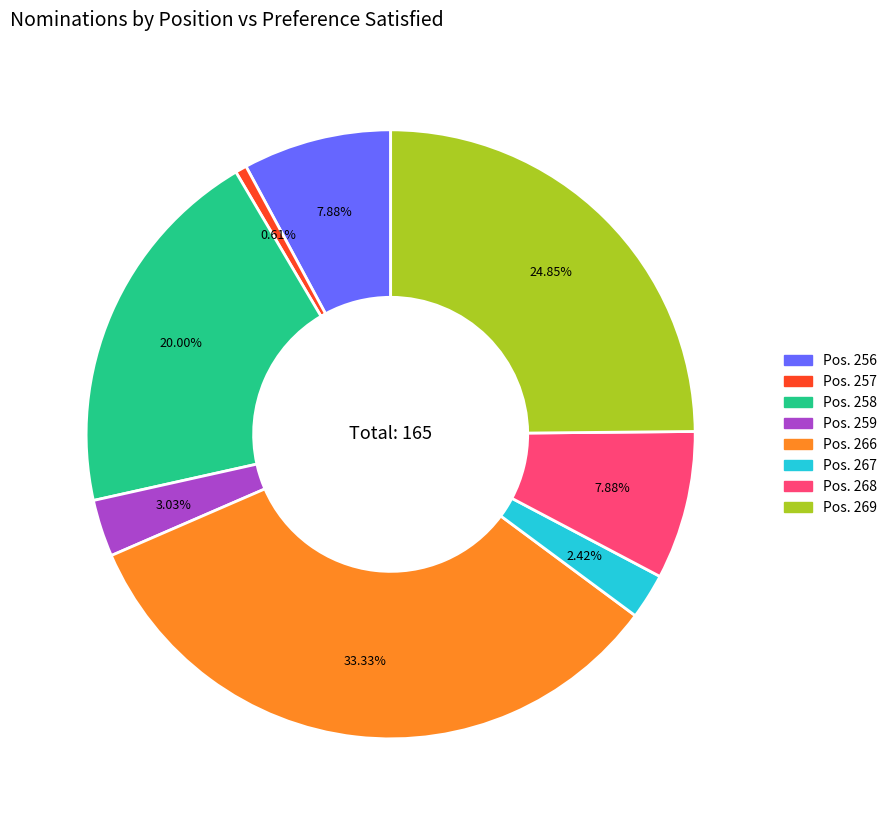

Do Pos. 269 and Pos. 258 together represent more than half of the pie?

No